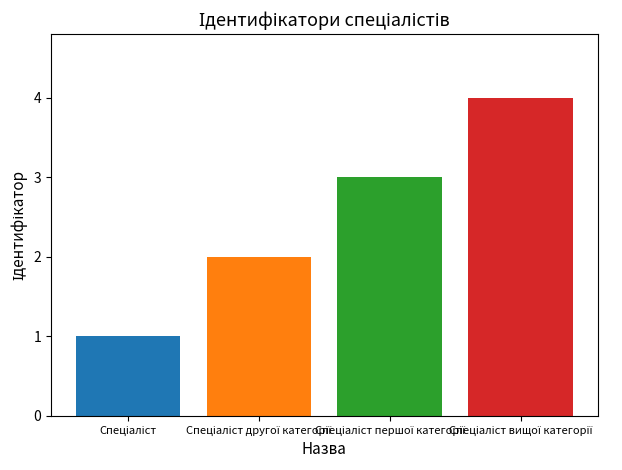

What is the greatest value displayed?

4